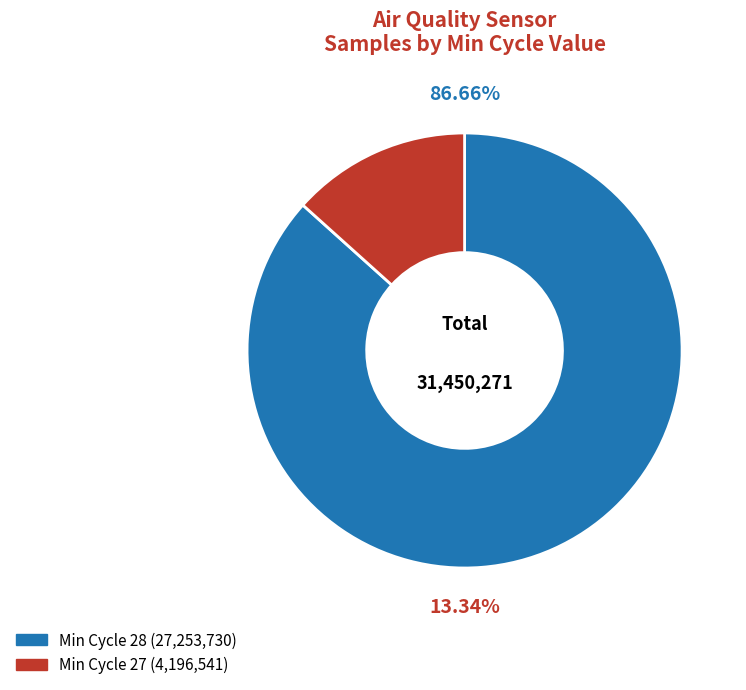

The 28 slice represents 19% of the pie. True or false?

False